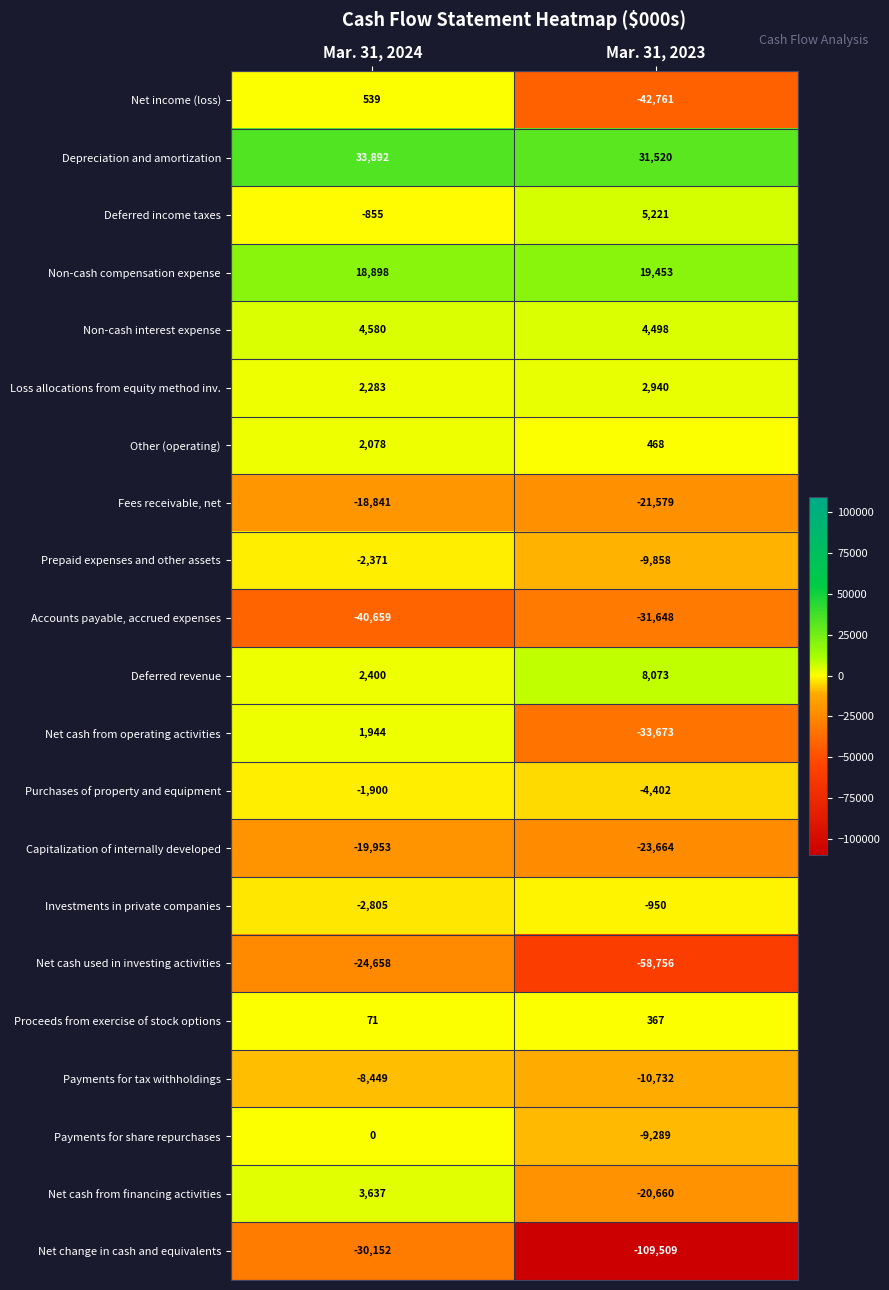

What is the sum of all Non-cash interest expense values?

9078